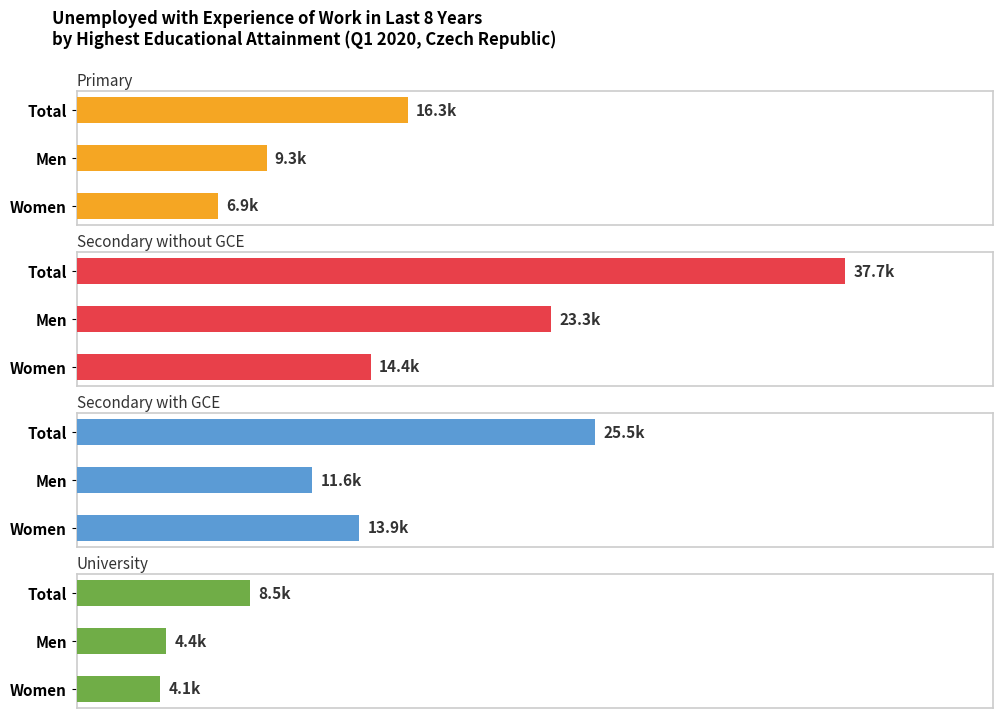

Reading right to left, list all the values displayed in this chart.

Primary: 6.9	9.3	16.3
Secondary without GCE: 14.4	23.3	37.7
Secondary with GCE: 13.9	11.6	25.5
University: 4.1	4.4	8.5